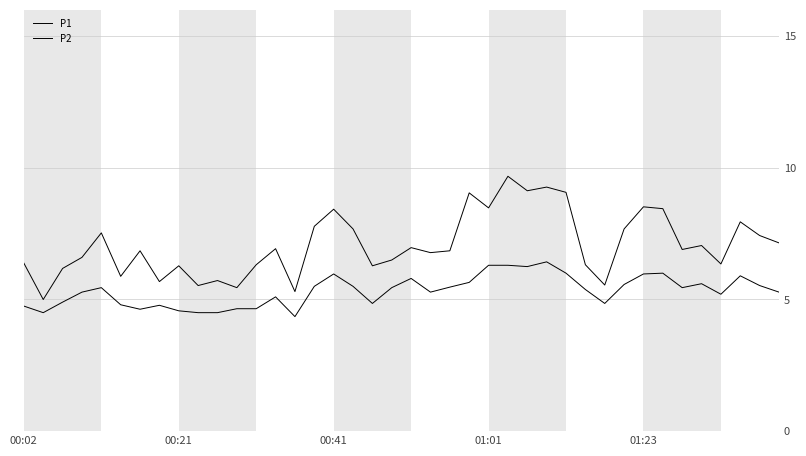

How many lines are shown in the chart?

2